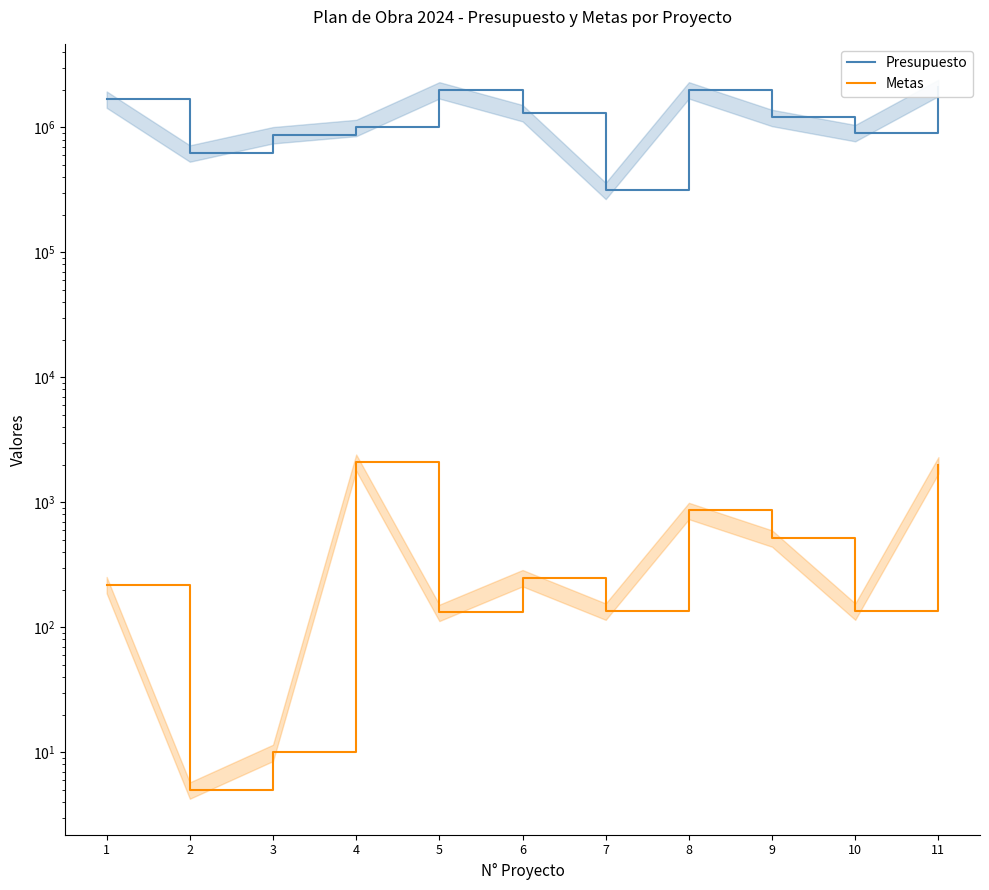

List the series in order of their overall mean, lowest first.

Metas, Presupuesto